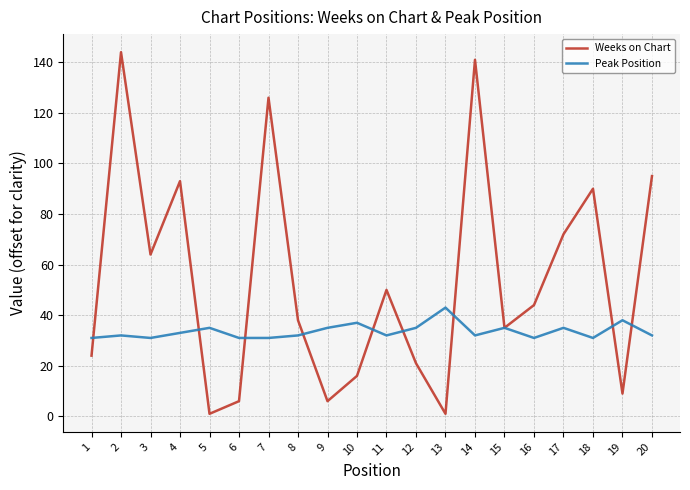

Rank the series by their average value, from lowest to highest.

Peak Position, Weeks on Chart